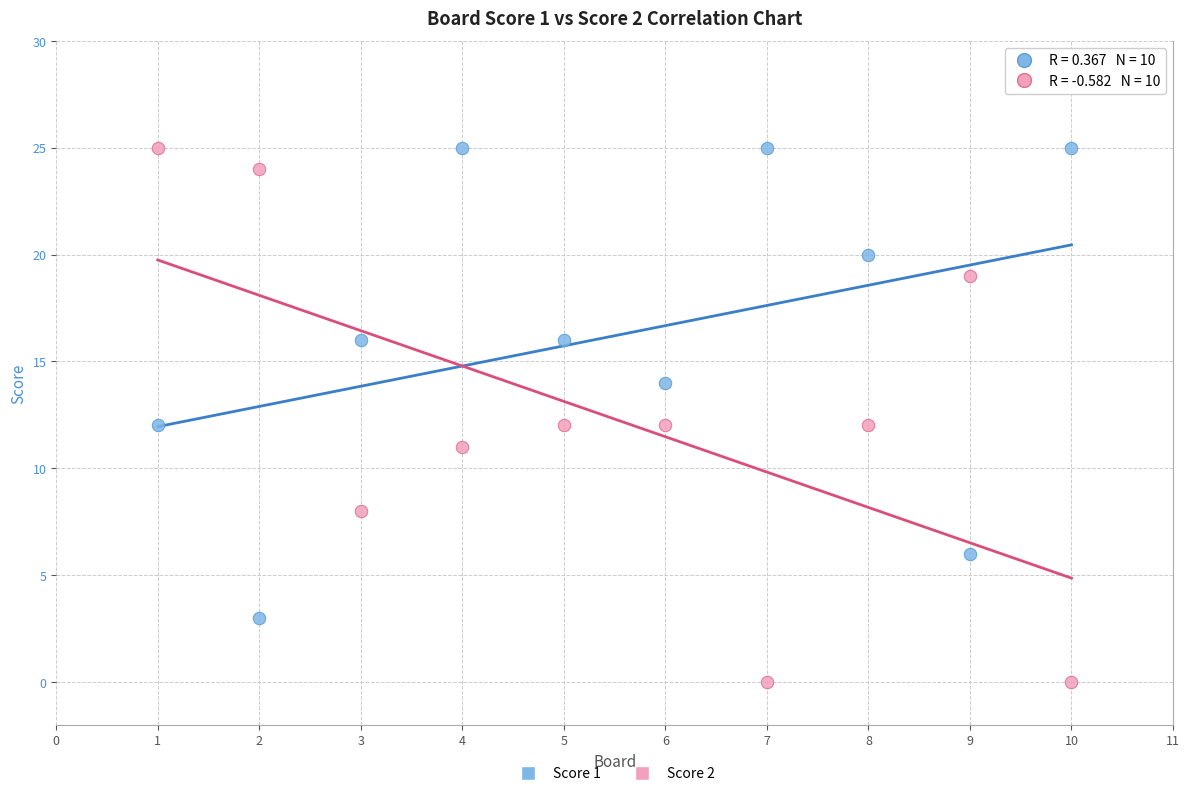

Across all data points, what is the range of Y values (max minus min)?

25